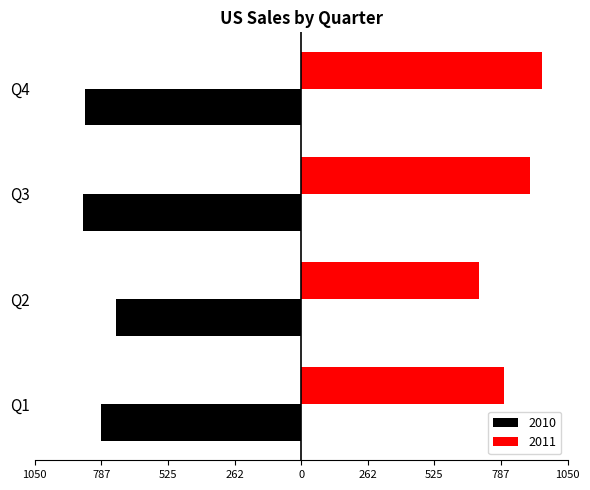

Where is 2010 nearest to the value -795?

Q1